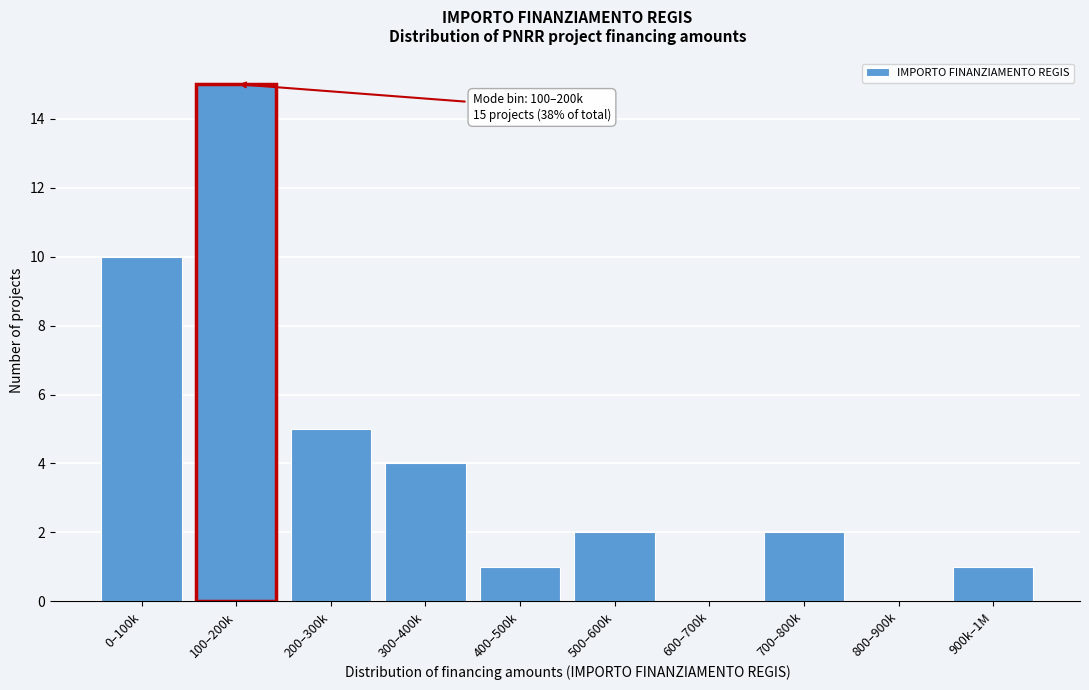

Reading left to right, what are all the values shown in this chart?

0–100k=10	100–200k=15	200–300k=5	300–400k=4	400–500k=1	500–600k=2	600–700k=0	700–800k=2	800–900k=0	900k–1M=1